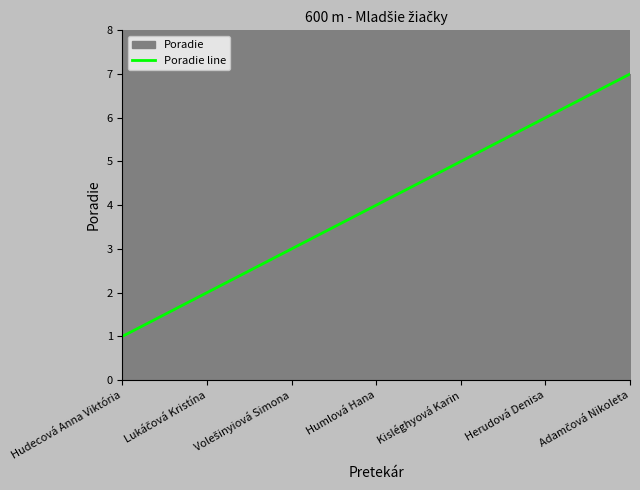

Between Hudecová Anna Viktória and Kisléghyová Karin, which is larger?

Kisléghyová Karin